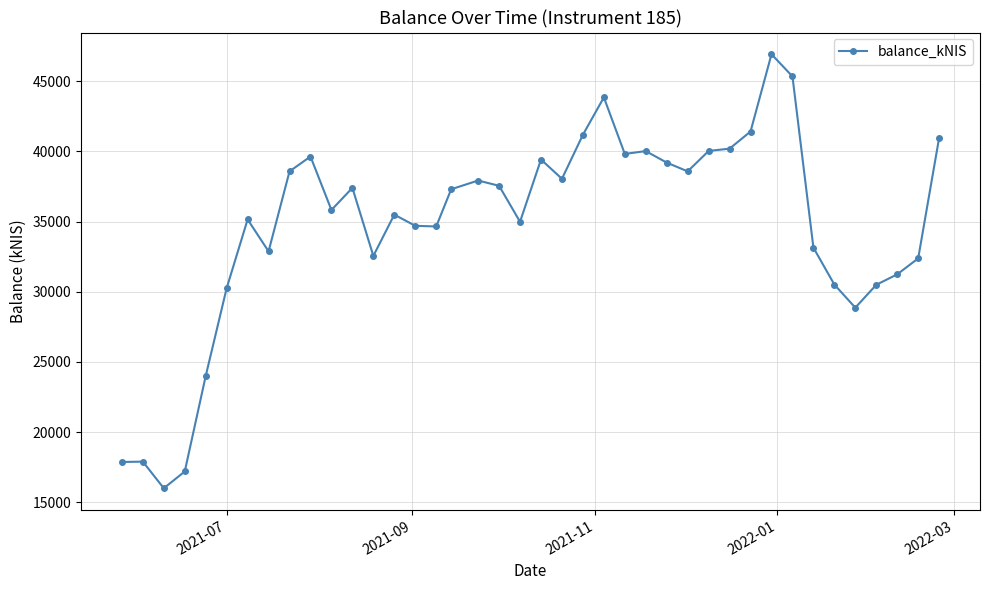

True or false: there are more than 2 points higher than both neighbors.

True